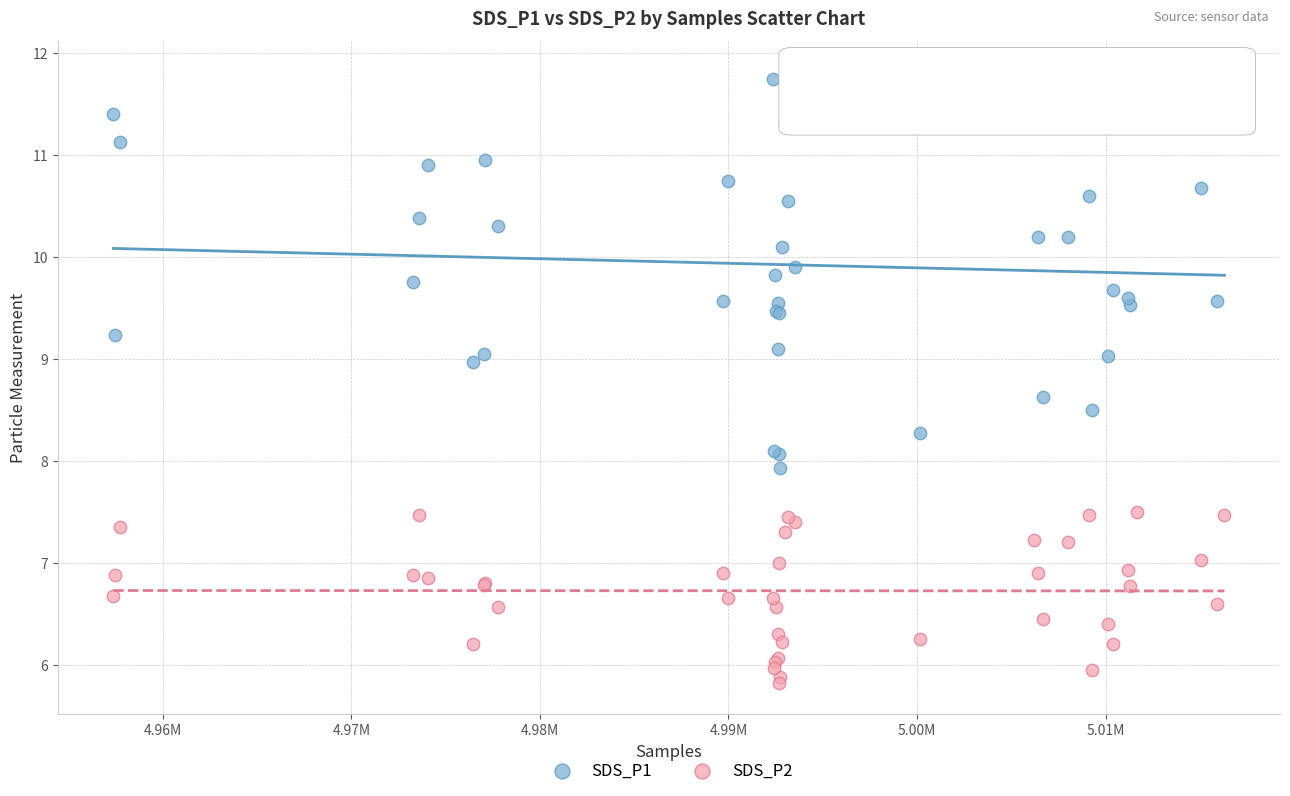

What are all the series names shown in the legend?

SDS_P1, SDS_P2